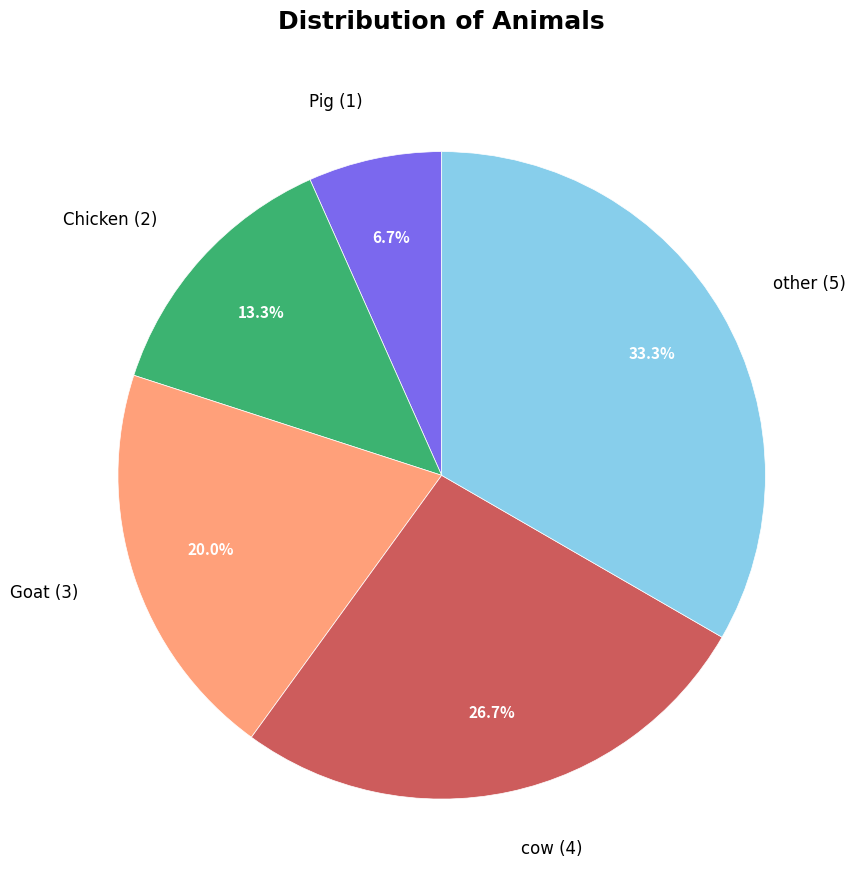

Which category has the smallest portion of the pie?

Pig